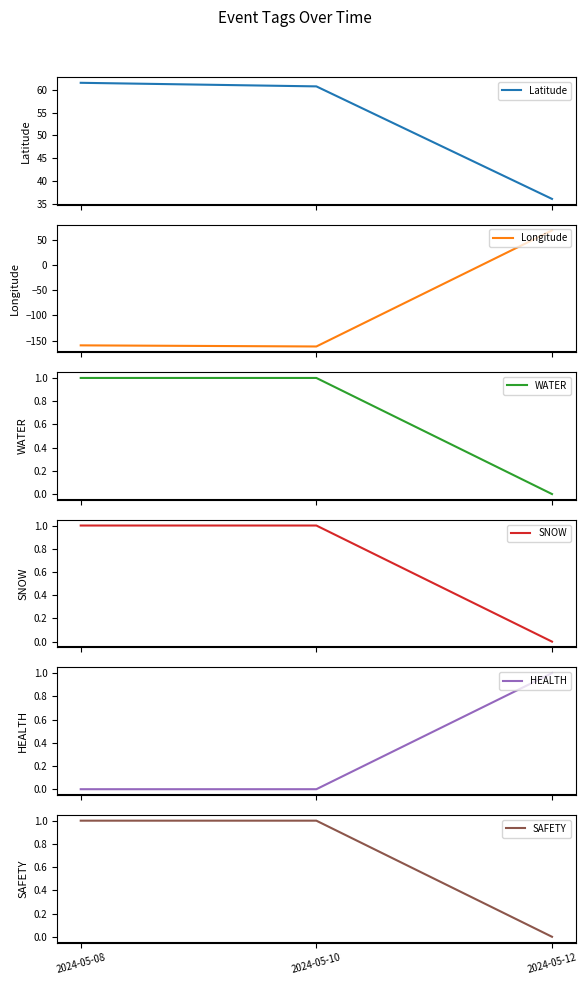

Count the number of data series in this chart.

6